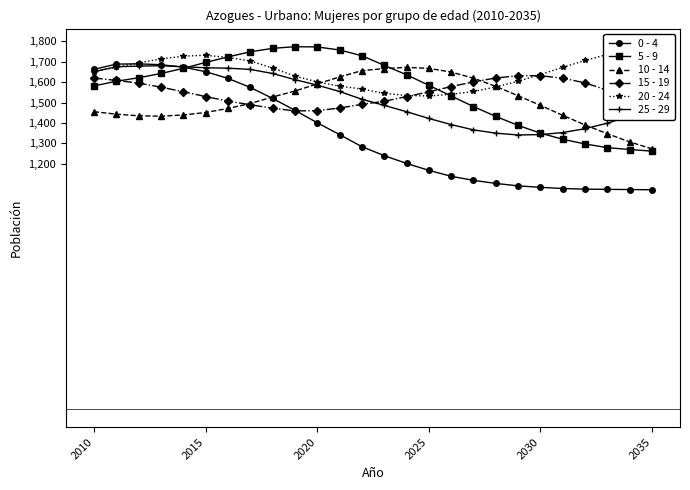

What is the sum of all 10 - 14 values?

39202